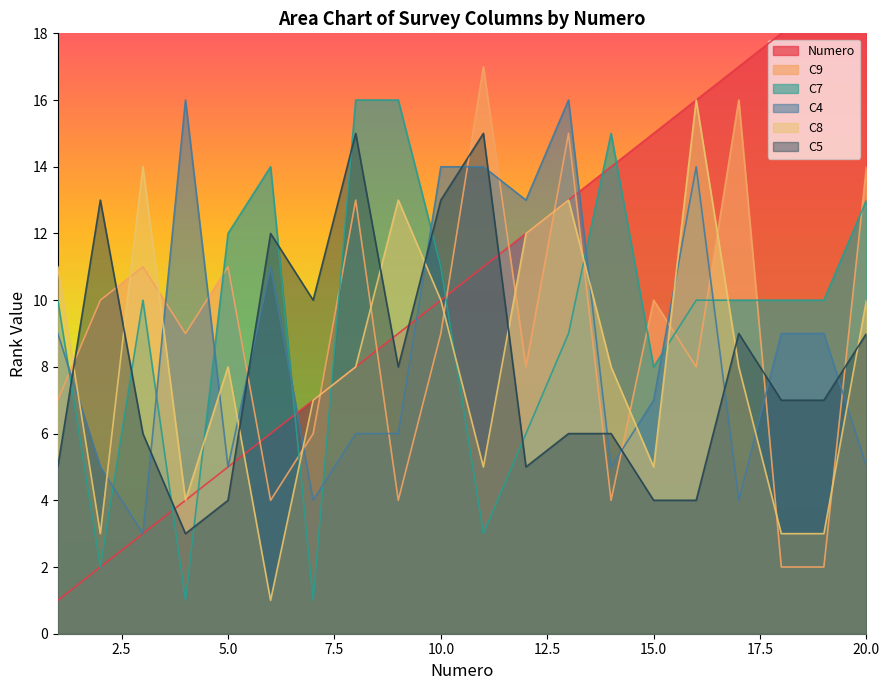

After their last crossing, which series has the higher values: C5 or C7?

C7